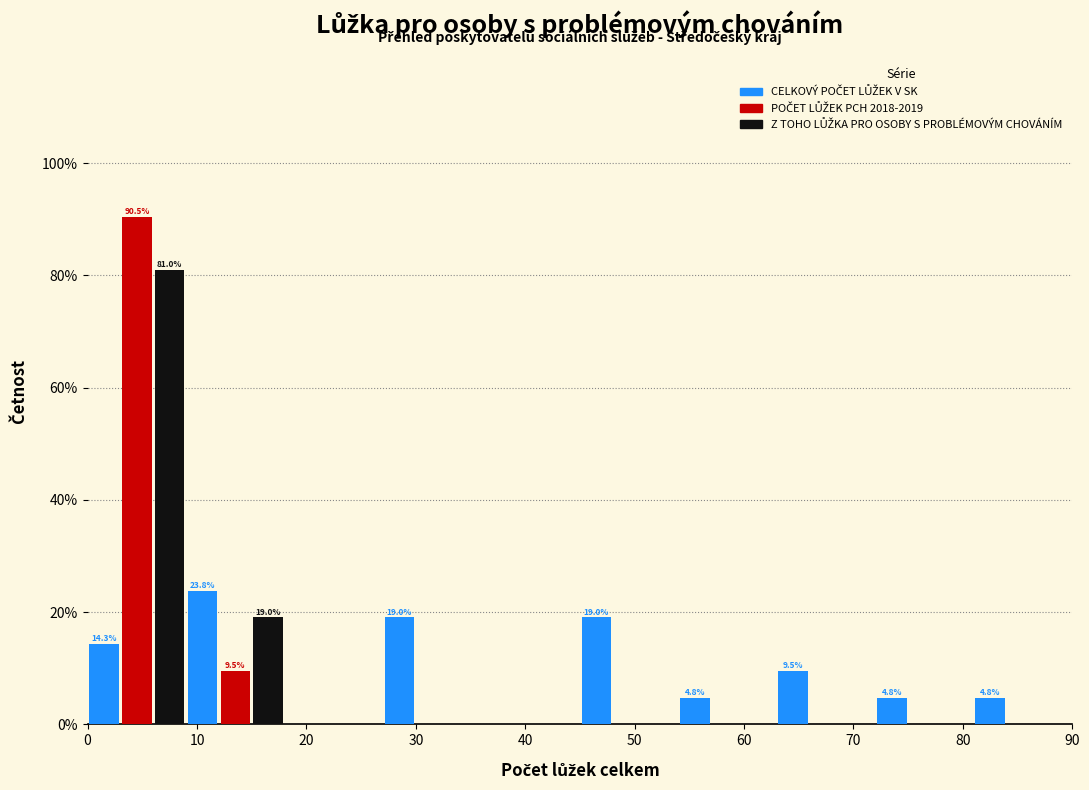

In the POČET LŮŽEK PCH 2018-2019 series, which range on the x-axis has the tallest bar?

0 to 9